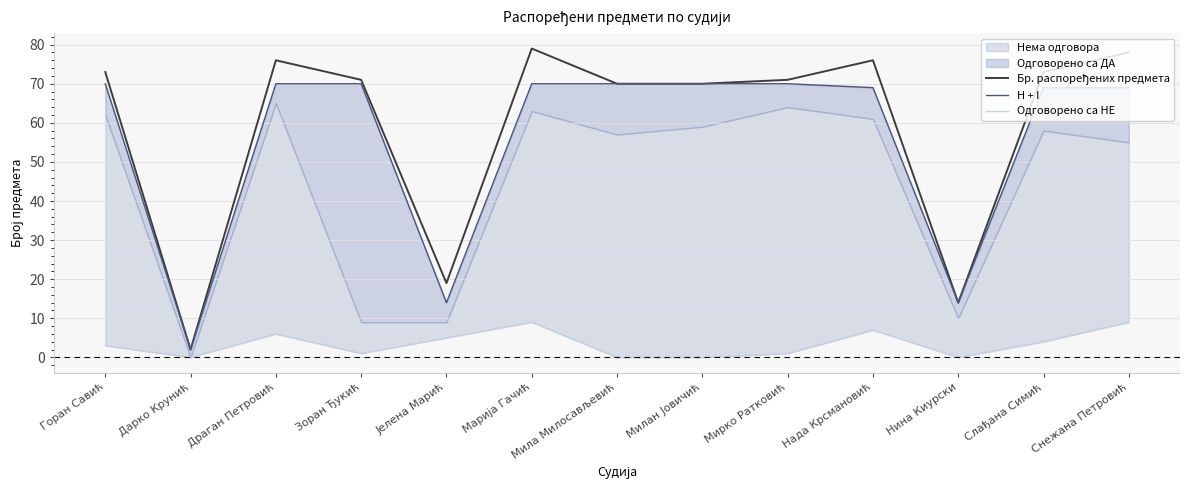

What is the maximum value shown in the chart?

79